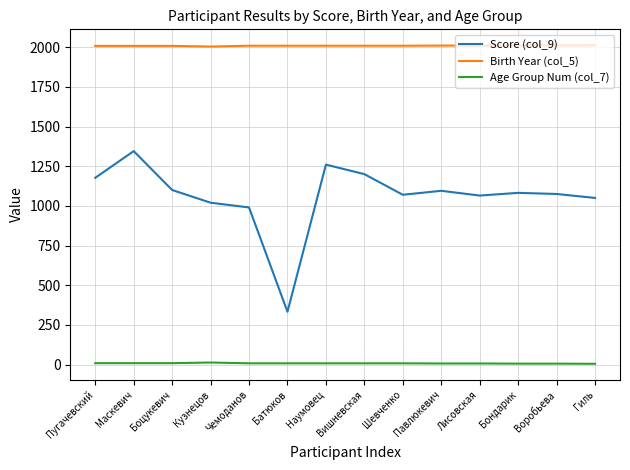

What are all the series names shown in the legend?

Score (col_9), Birth Year (col_5), Age Group Num (col_7)